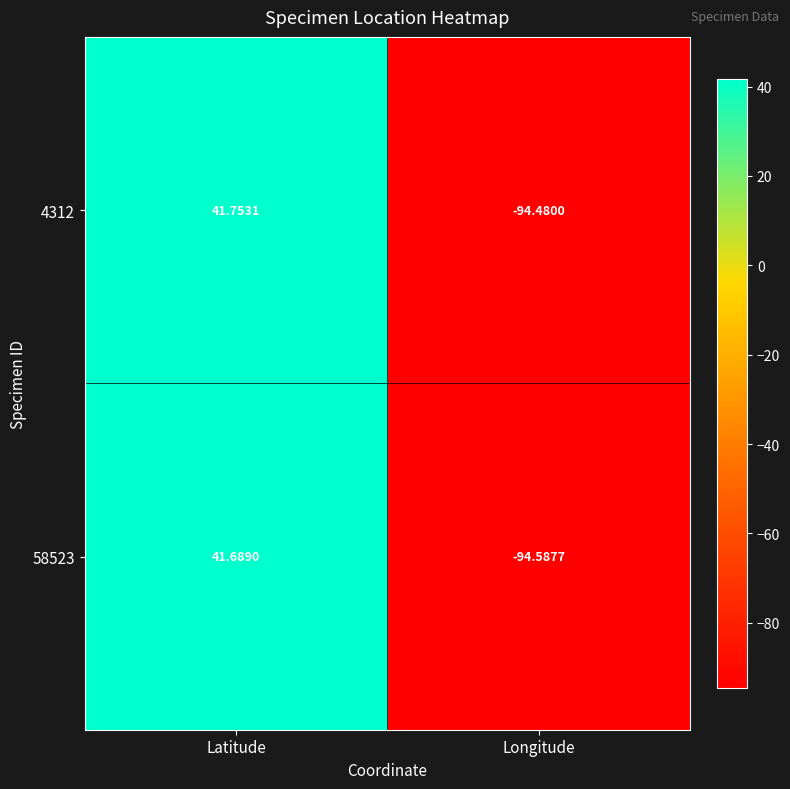

Which category has the lowest value across all series?

Longitude